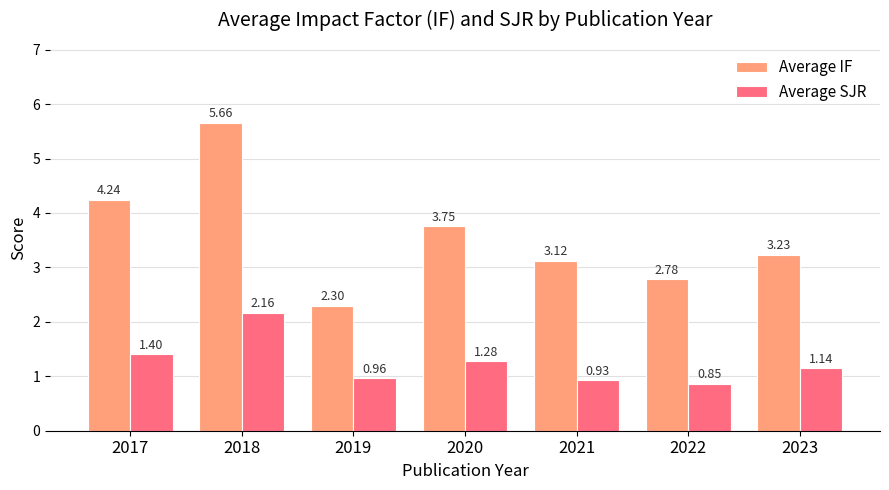

The Average IF series shows 2.3 at 2019. True or false?

True